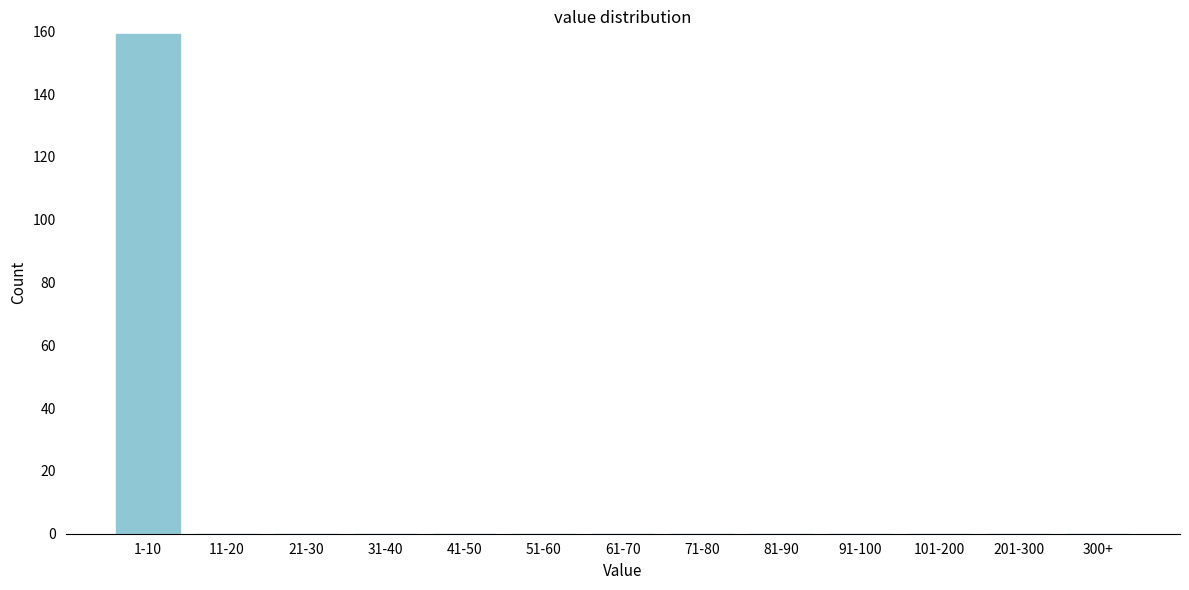

What is the greatest value displayed?

159